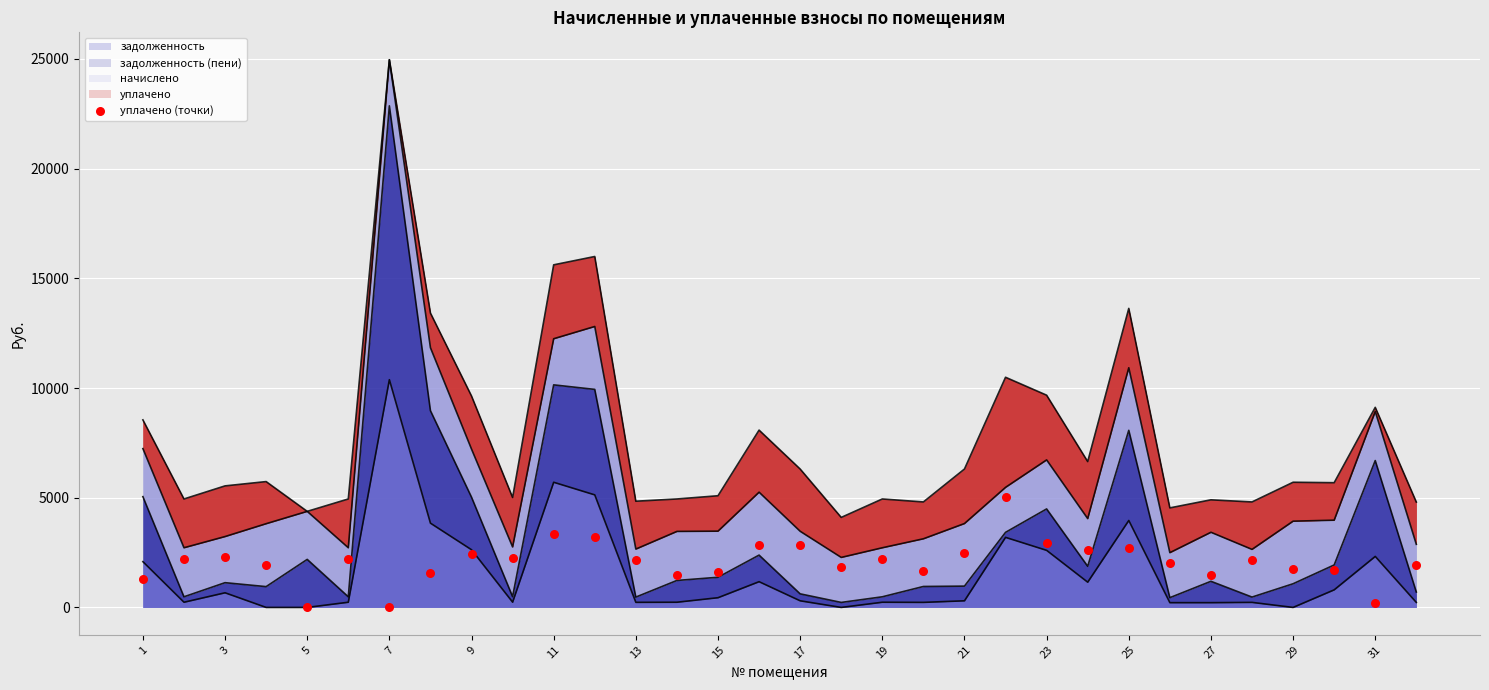

Approximately how many times larger is the value at 24 compared to 23?

0.8